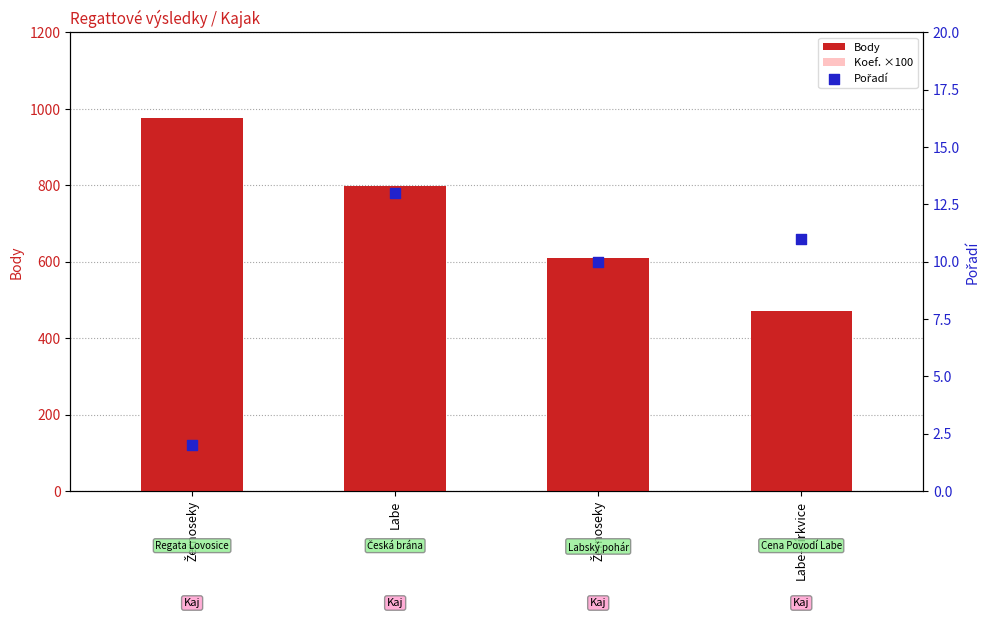

At which category is the sum across all series the highest?

Labe